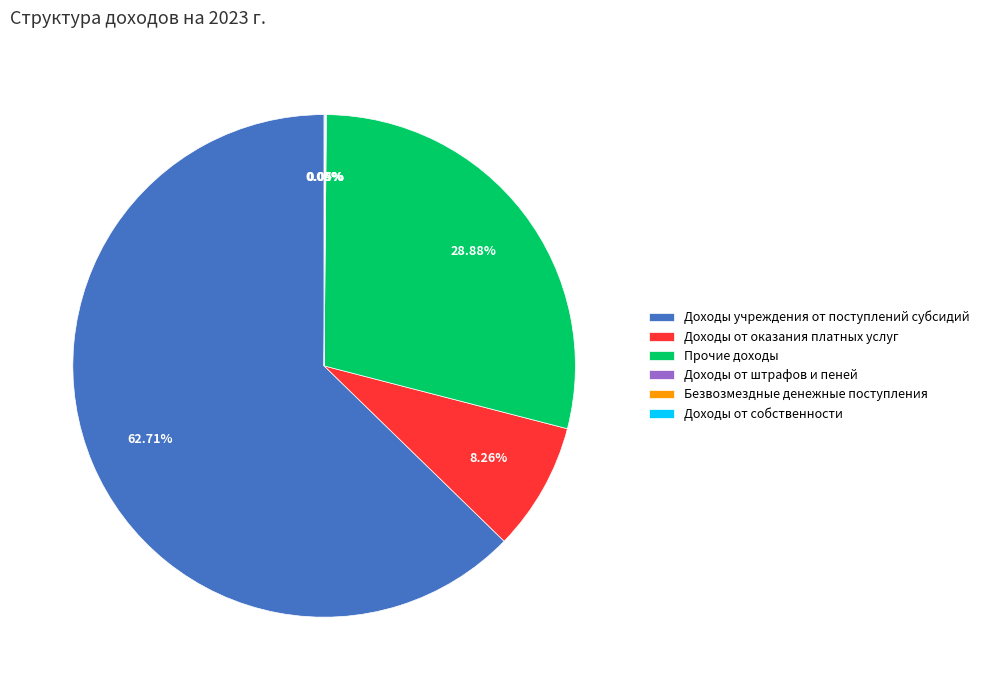

True or false: Прочие доходы accounts for 29% of the total.

True